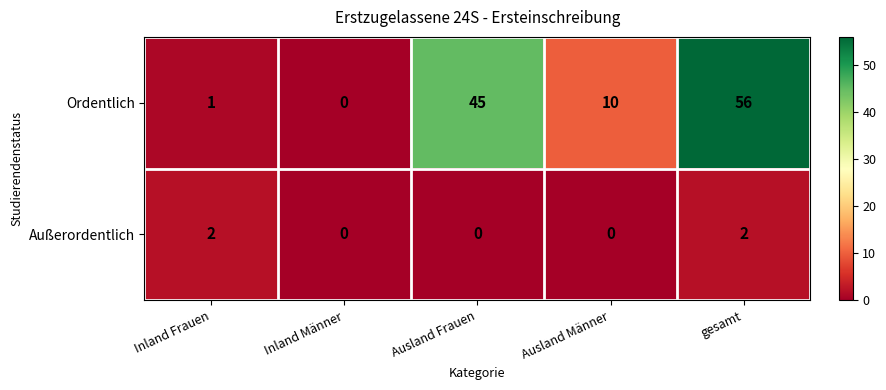

The Außerordentlich series shows 1 at Ausland Frauen. True or false?

False